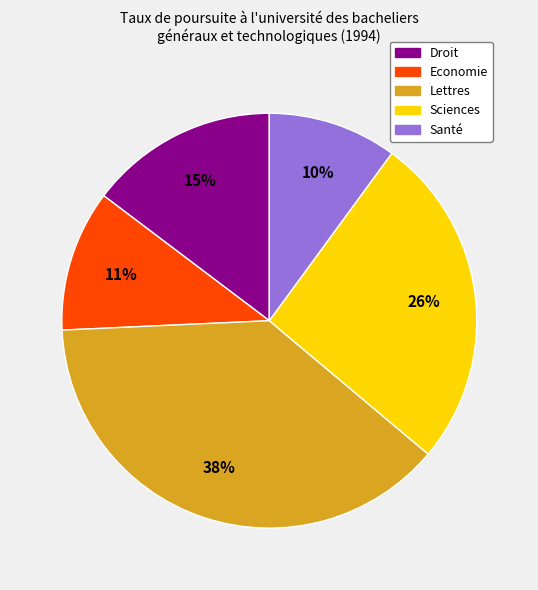

To the nearest percent, what is the combined percentage of Economie and Sciences?

37%